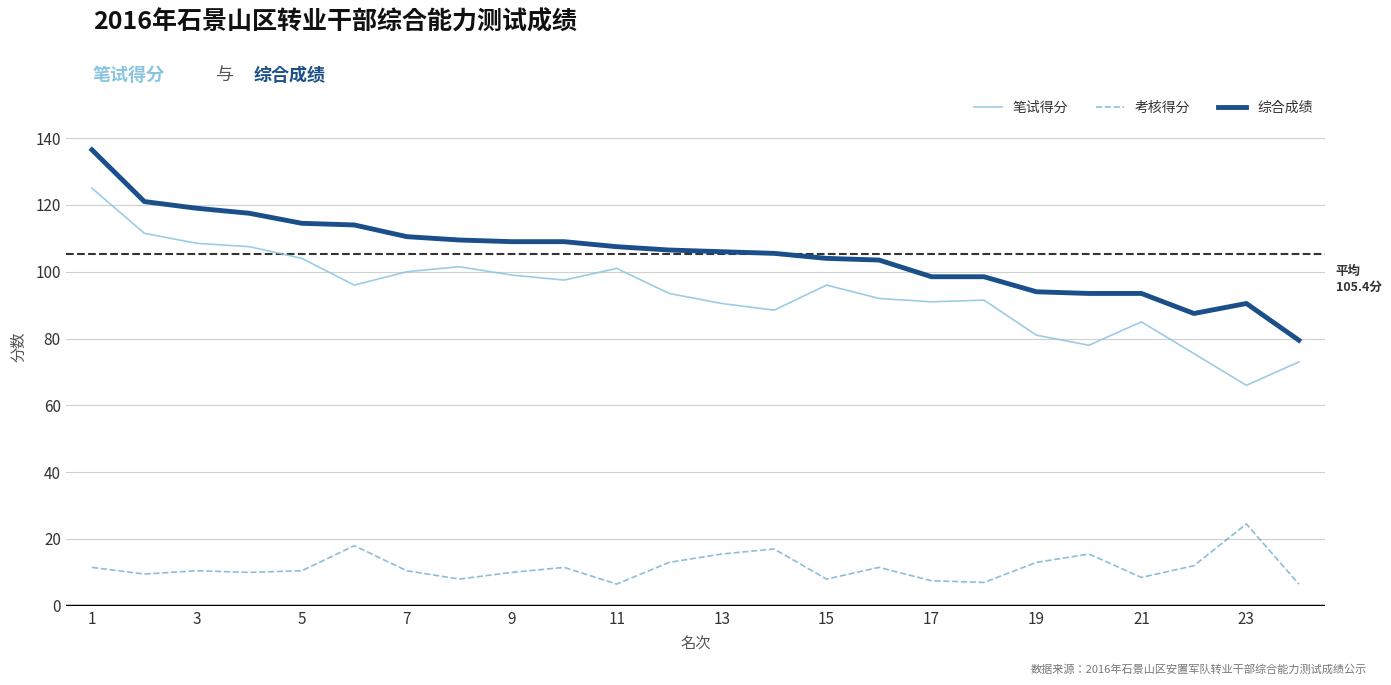

What is the minimum value for 综合成绩?

79.5